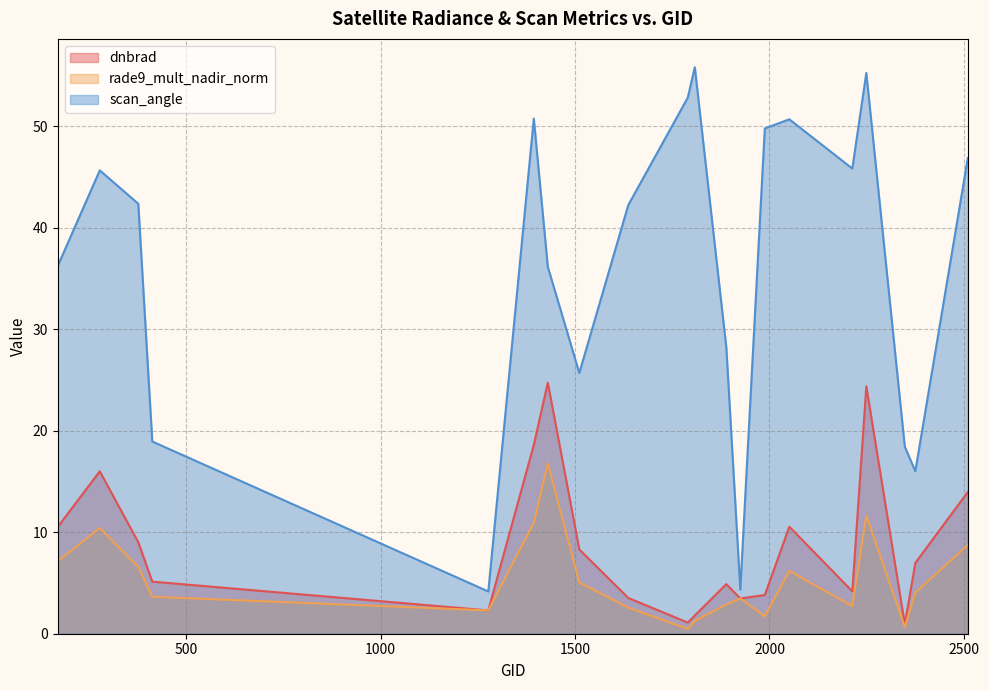

True or false: dnbrad and scan_angle cross at least once.

False